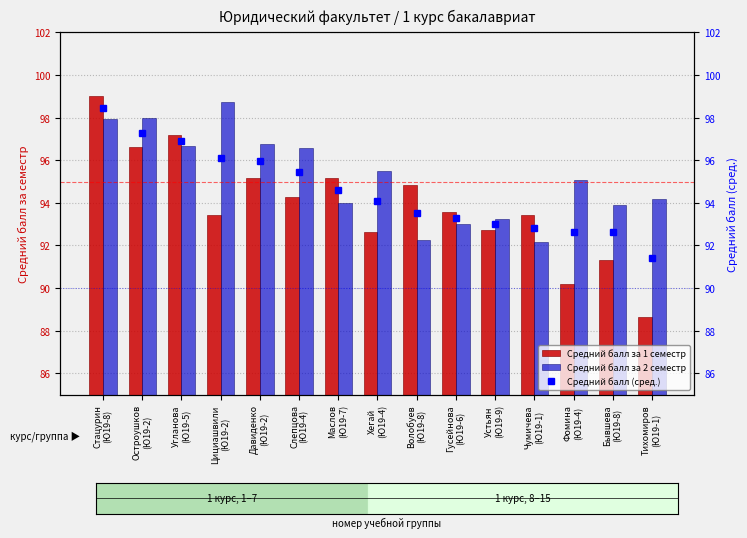

Is it true that Средний балл за 1 семестр equals 126.9 at Волобуев
(Ю19-8)?

False